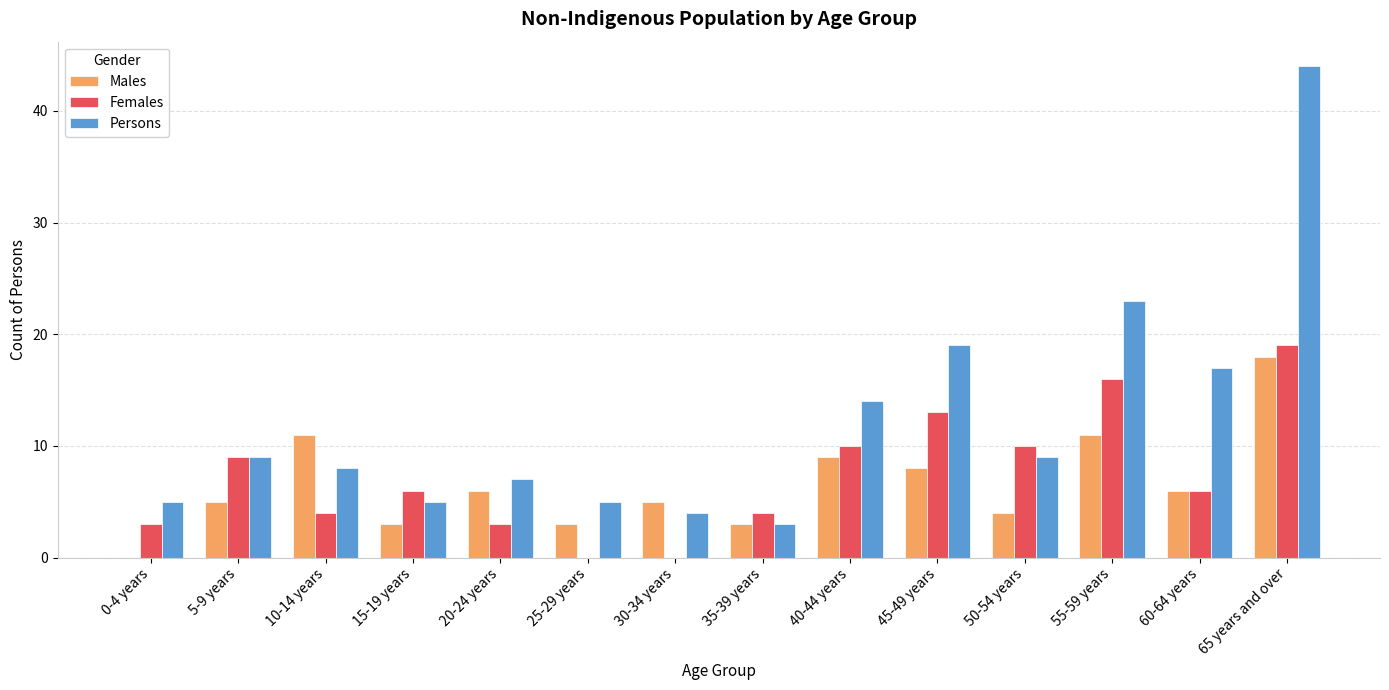

What is the sum of all Females values?

103